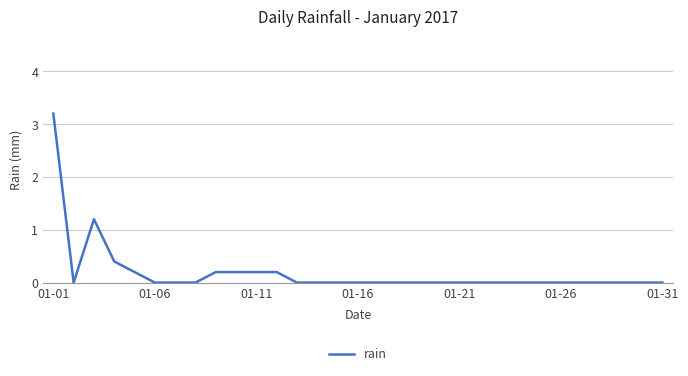

How many distinct data groups are displayed?

1